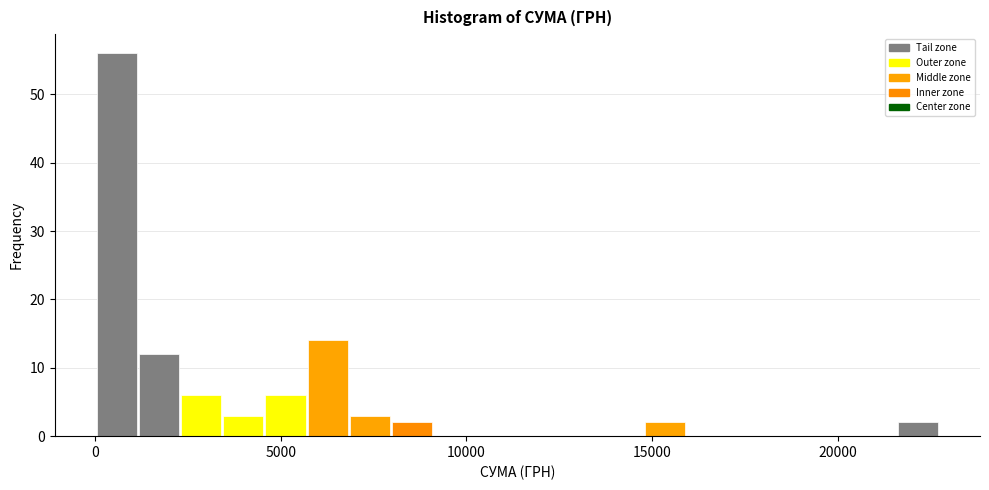

Read against the x-axis, roughly where is the centre of the tallest bar?

500